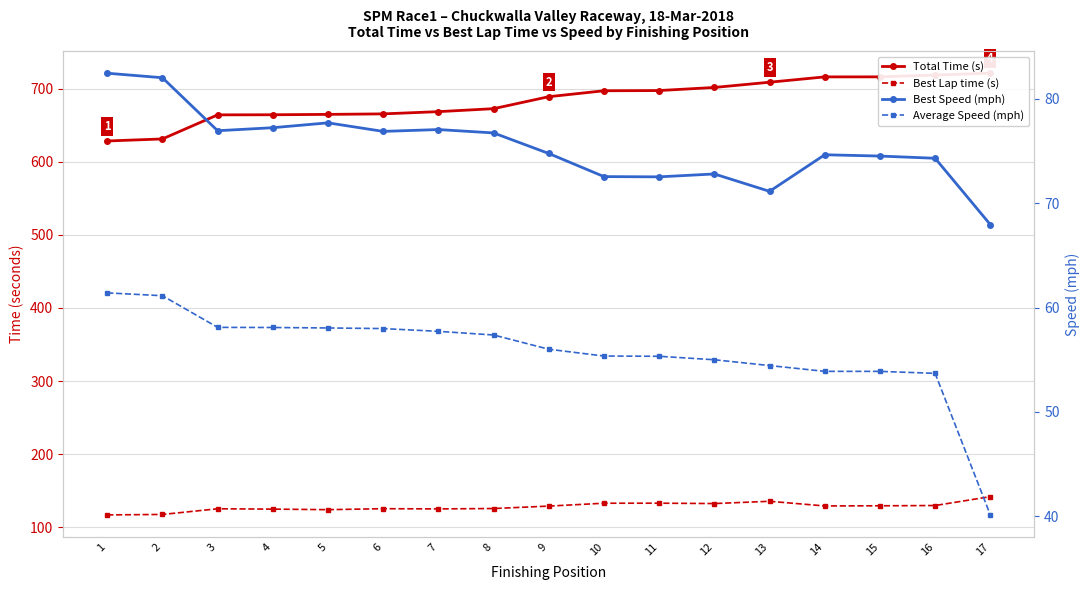

The Average Speed (mph) series shows 53.9 at 15. True or false?

True